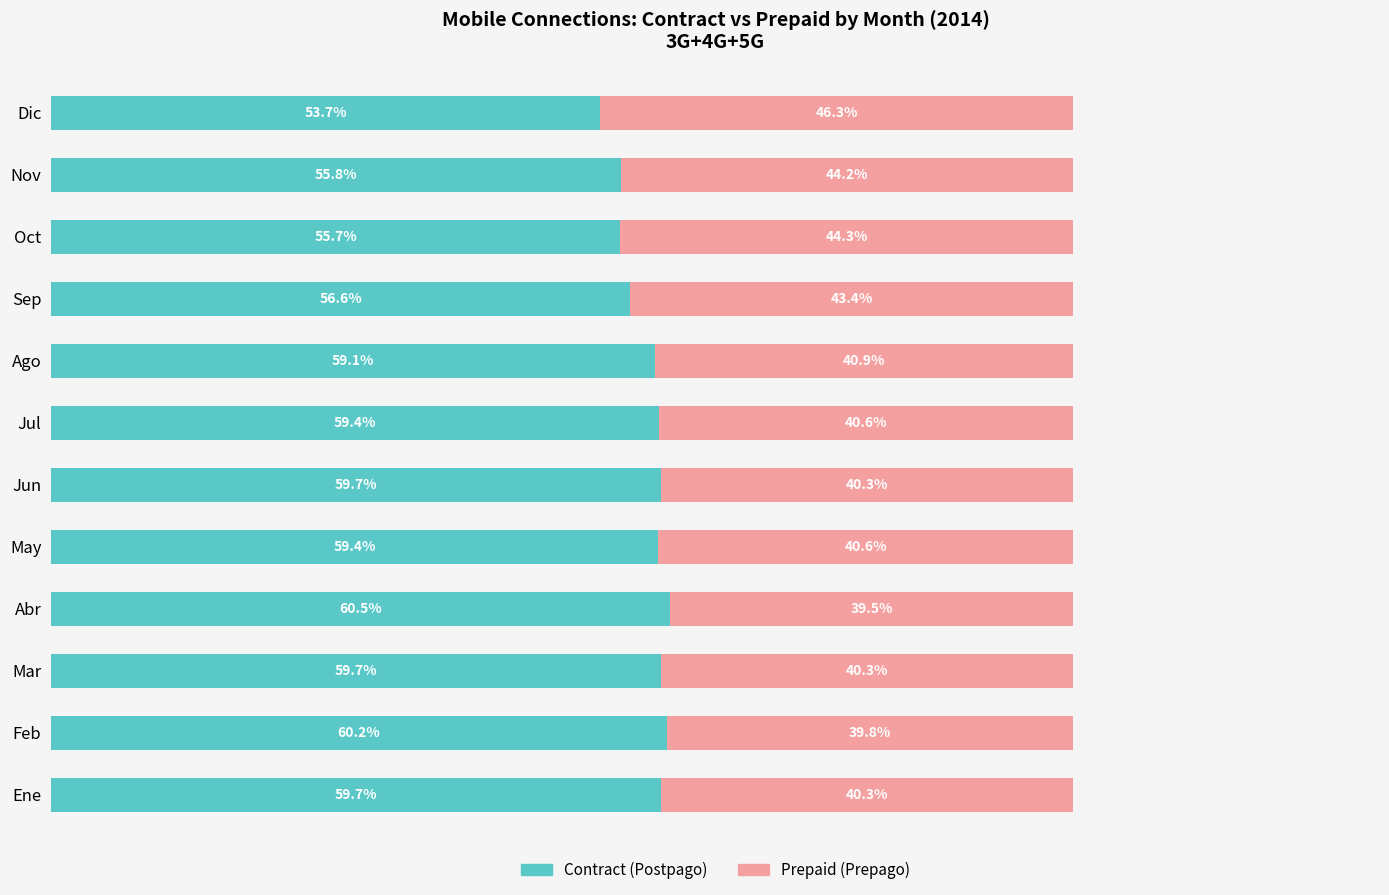

Which category has the highest value in the Contract (Postpago) series?

Abr